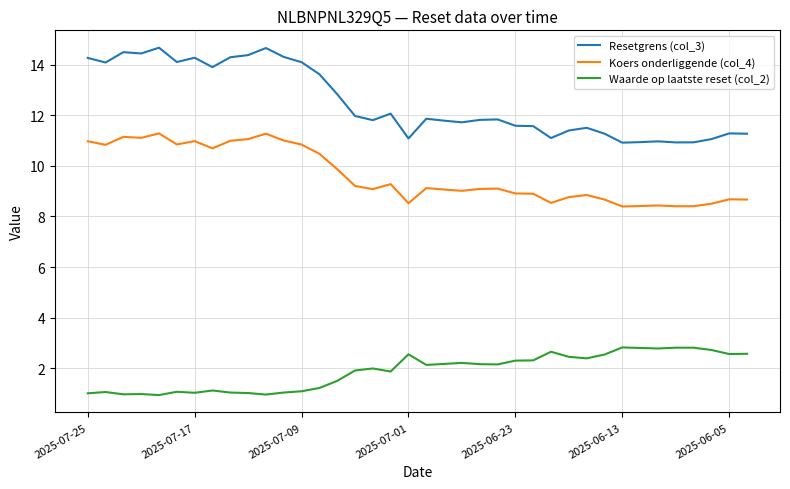

In Resetgrens (col_3), how many points are lower than both neighbors (excluding endpoints)?

10